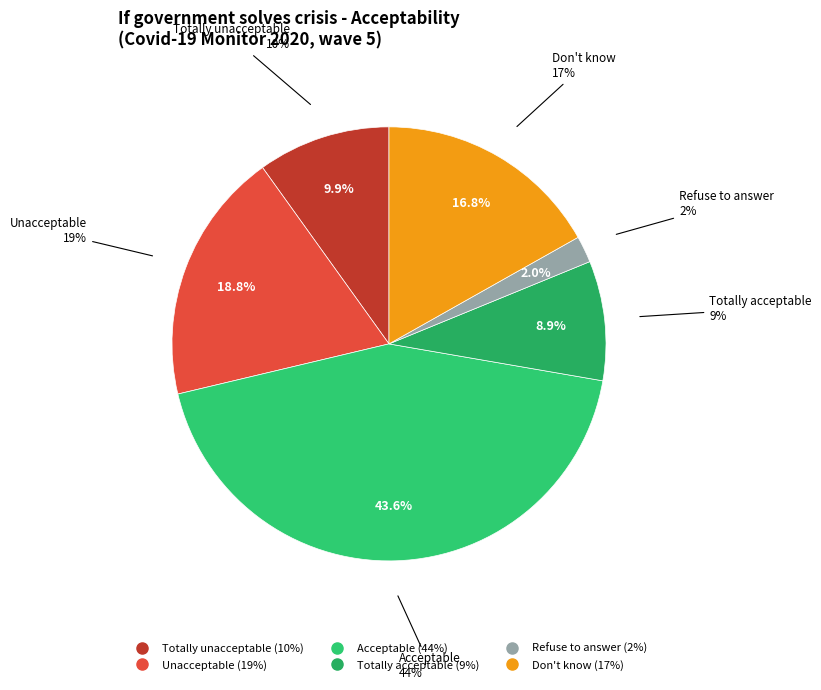

Approximately how many times larger is the value at Totally acceptable compared to Unacceptable?

0.5